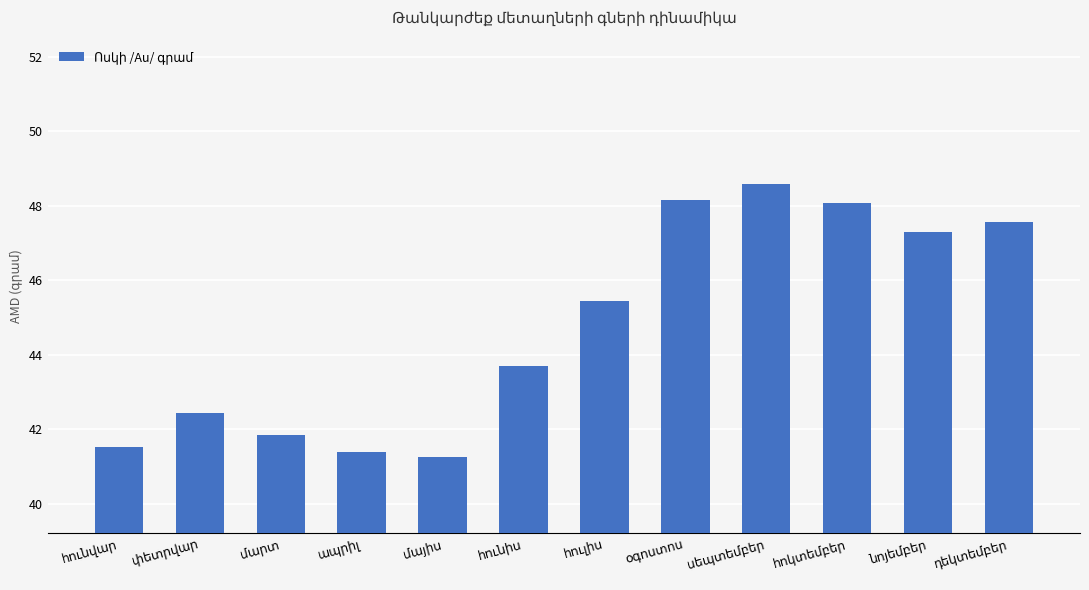

What is the value of the 4th bar from the left?

41.4